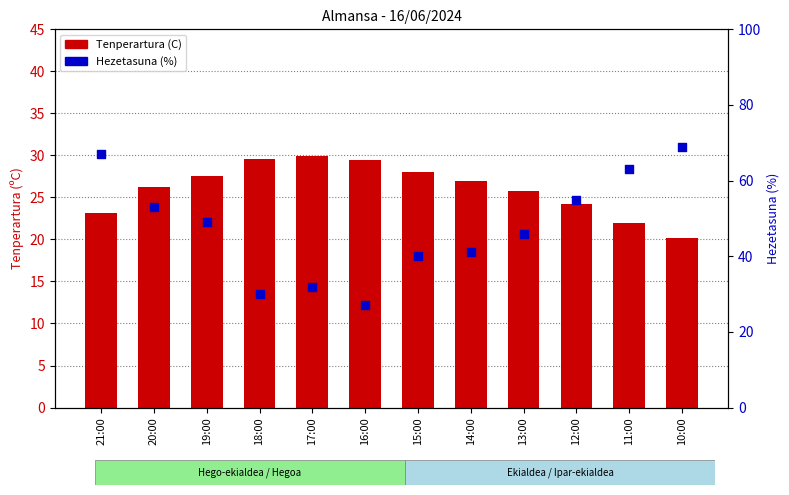

Which series reaches the maximum Y coordinate?

Hezetasuna (%)